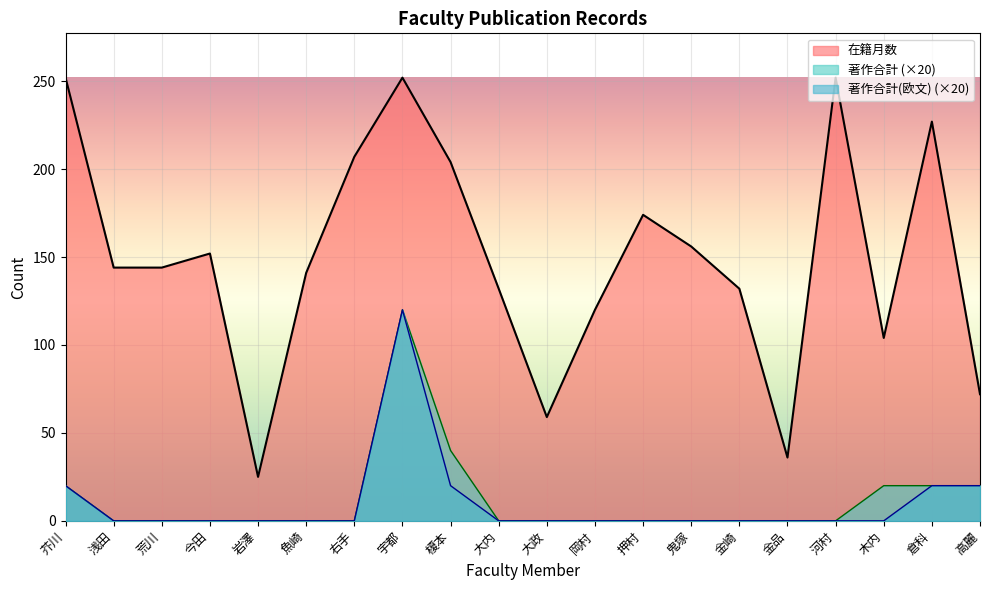

The 著作合計(欧文) series shows 54 at 押村. True or false?

False